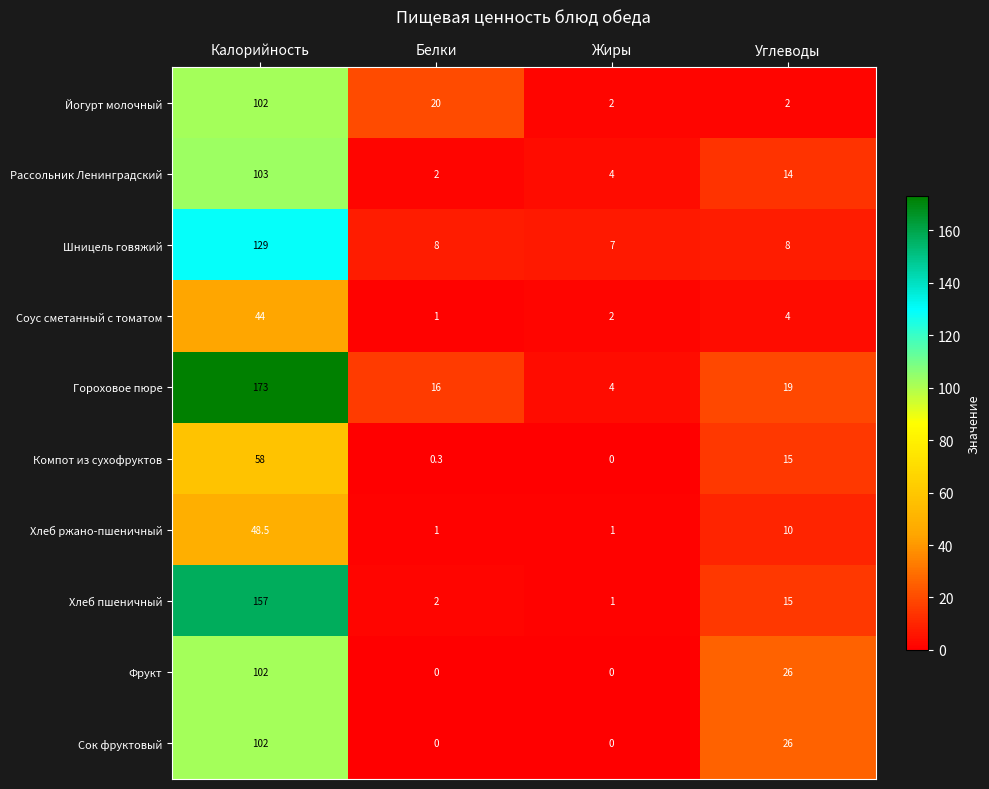

At which label does Сок фруктовый first exceed 26?

Калорийность